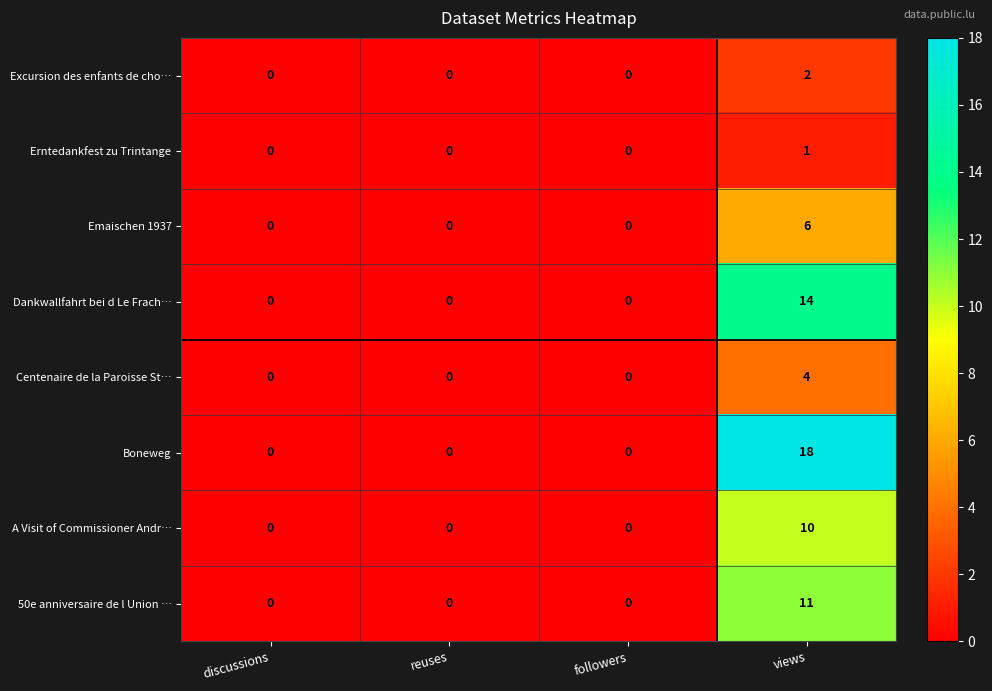

At how many categories does at least one series exceed 12?

1